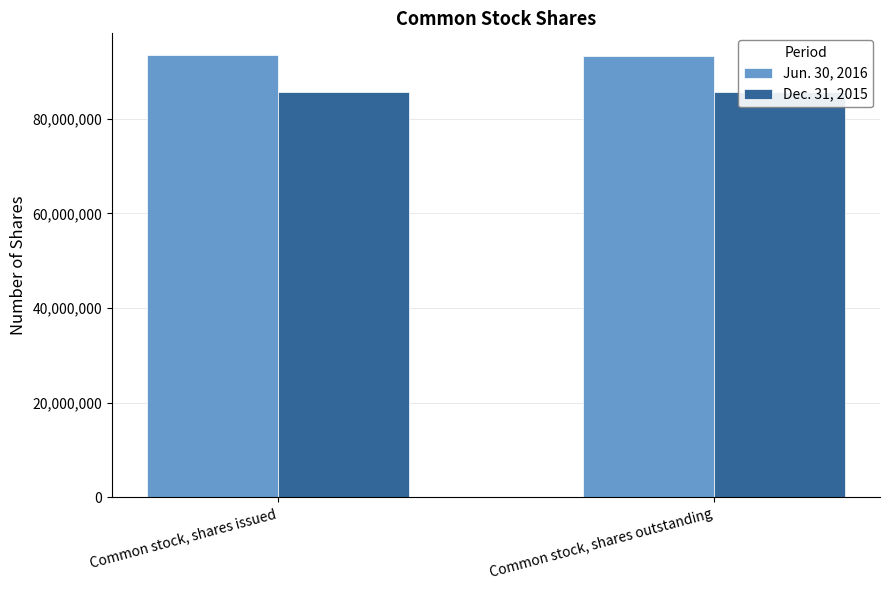

Does the chart contain any negative values?

No